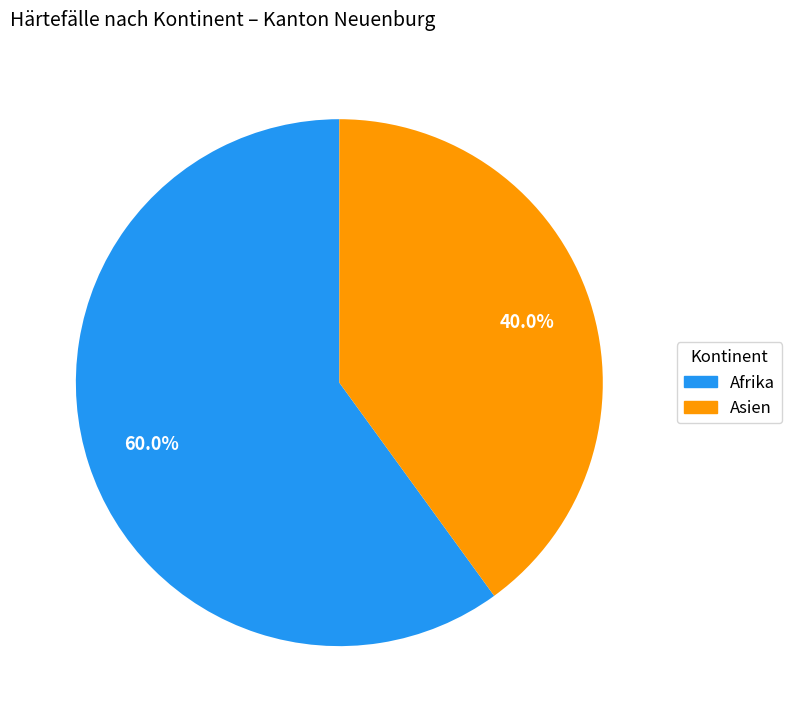

How many segments does this pie chart have?

2